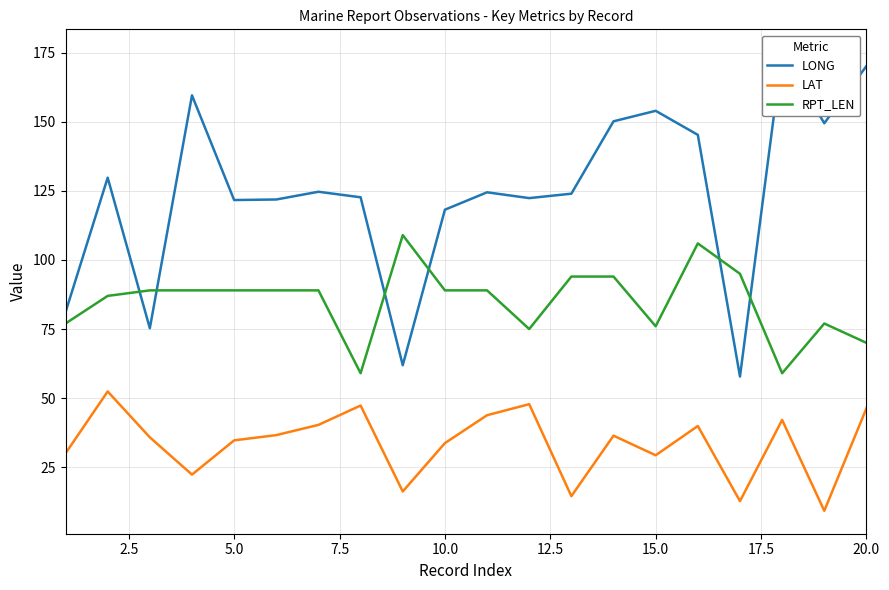

True or false: LAT and LONG cross at least once.

False